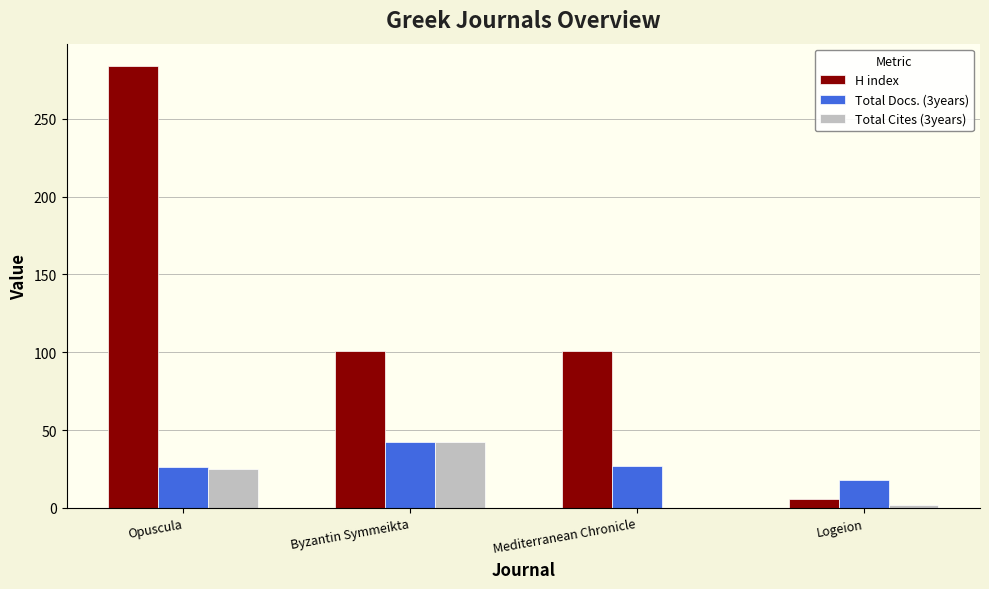

Count the number of categories in the chart.

4